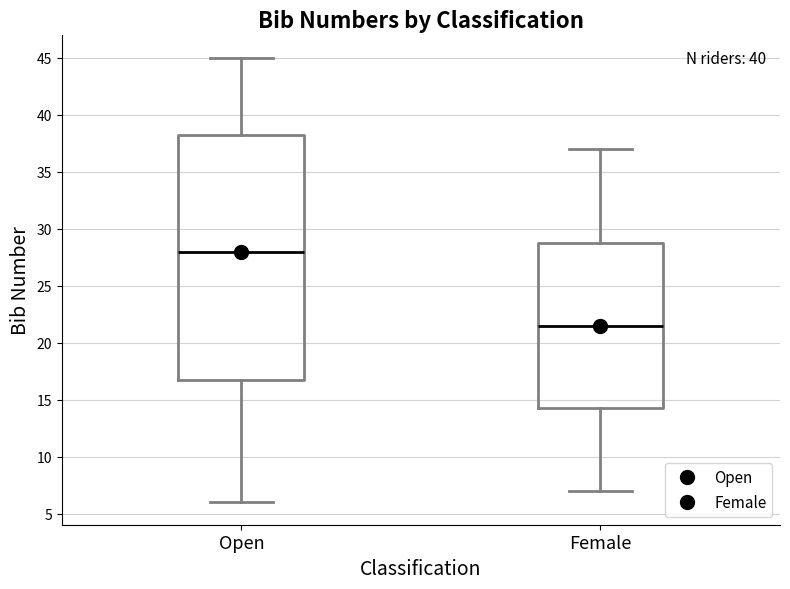

Comparing the boxes themselves (not the whiskers), which one is the tallest?

Open